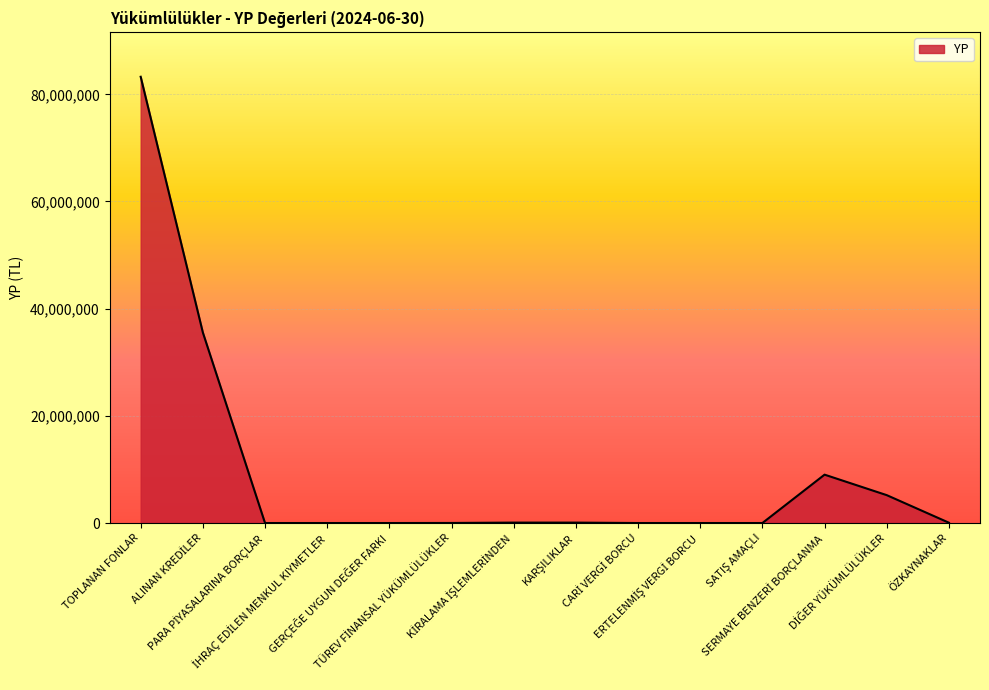

What is the difference between the maximum and minimum values?

83276240